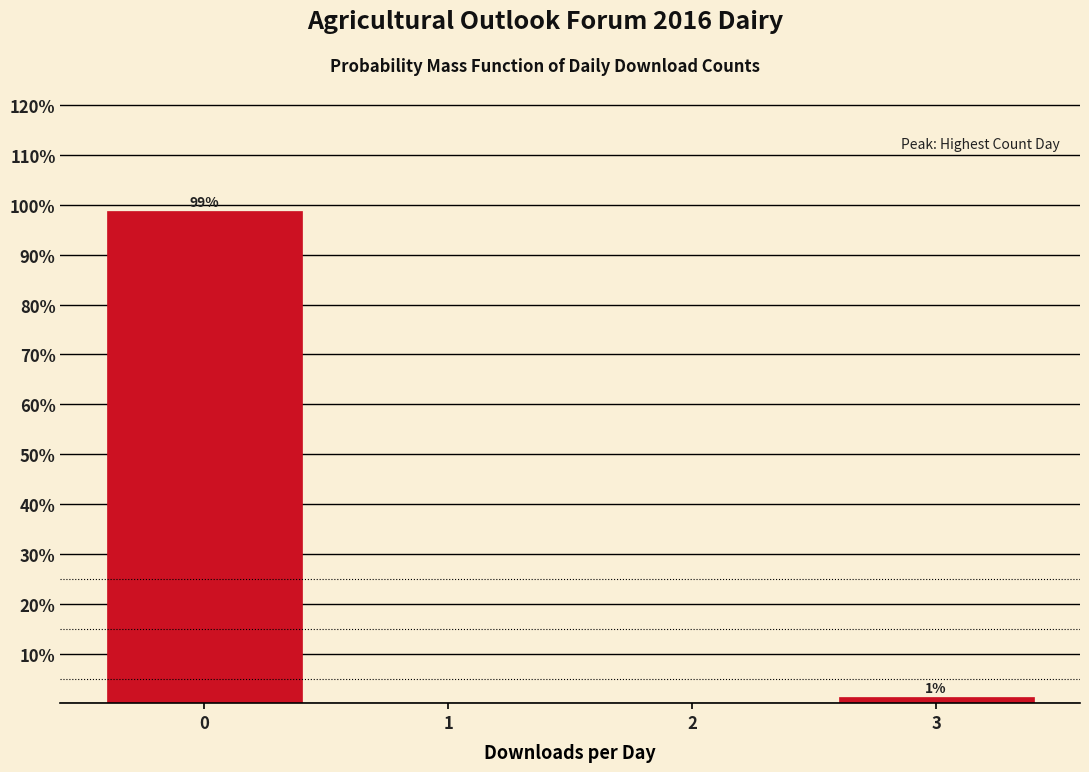

Over which range of the x-axis is the bar tallest?

-0.5 to 0.5